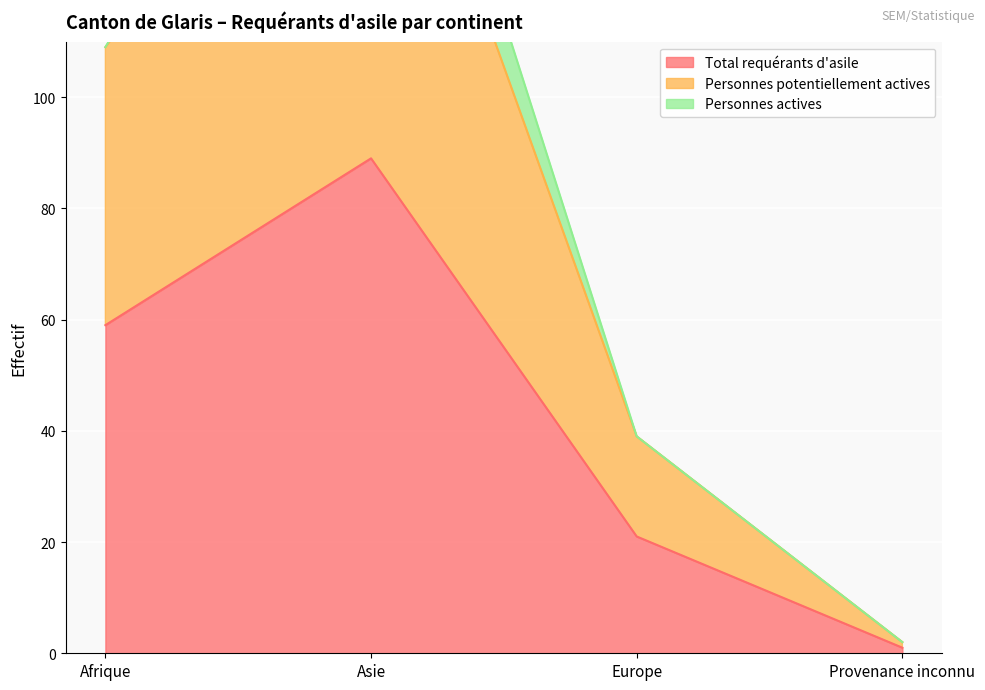

At how many categories does at least one series exceed 170?

1